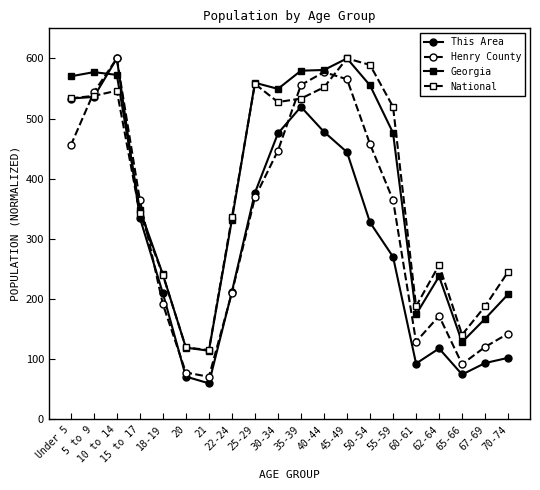

What is the sum of the National values at 21 and 60-61?

303.0